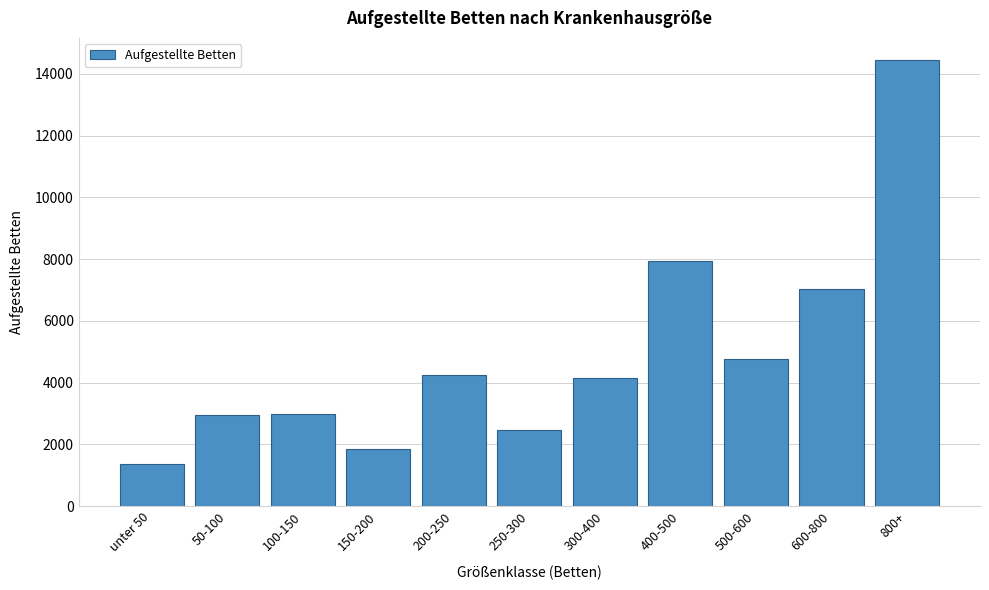

What is the difference between the maximum and minimum values?

13089